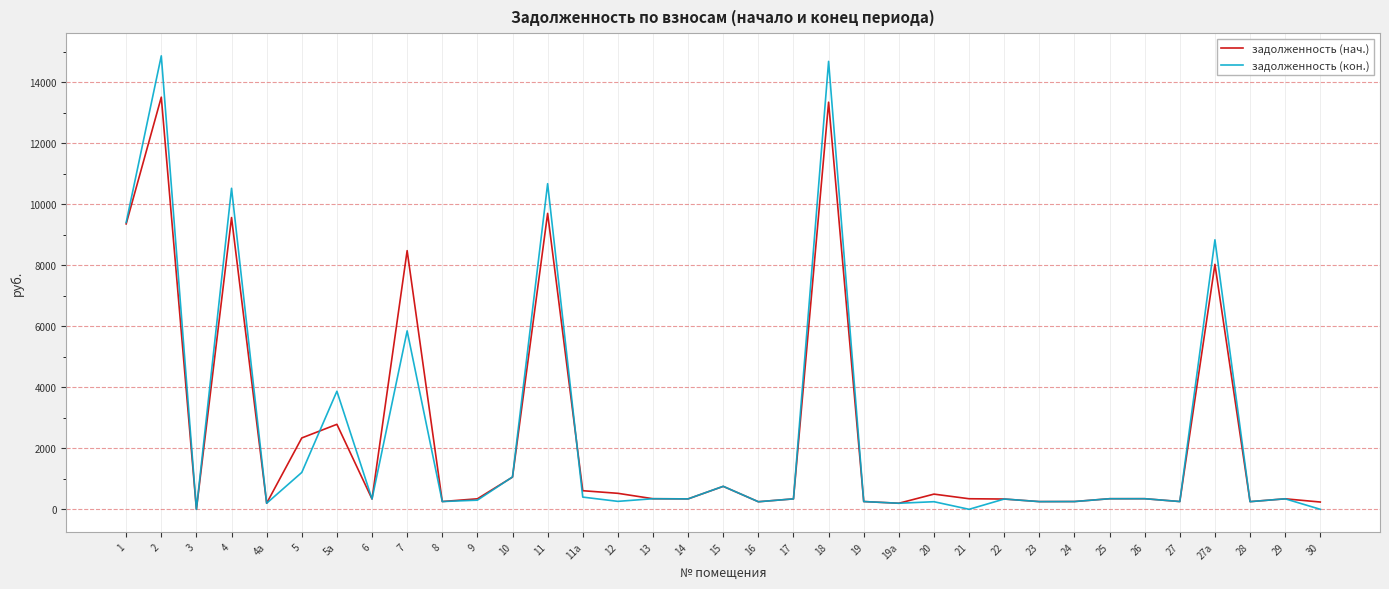

Which series has the widest spread of values?

задолженность (кон.)